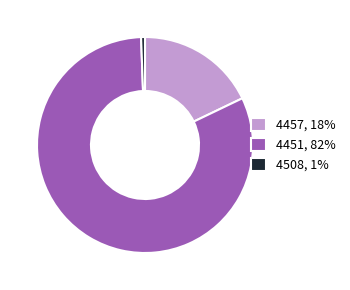

Is it true that 4451 is 89% of the pie?

False